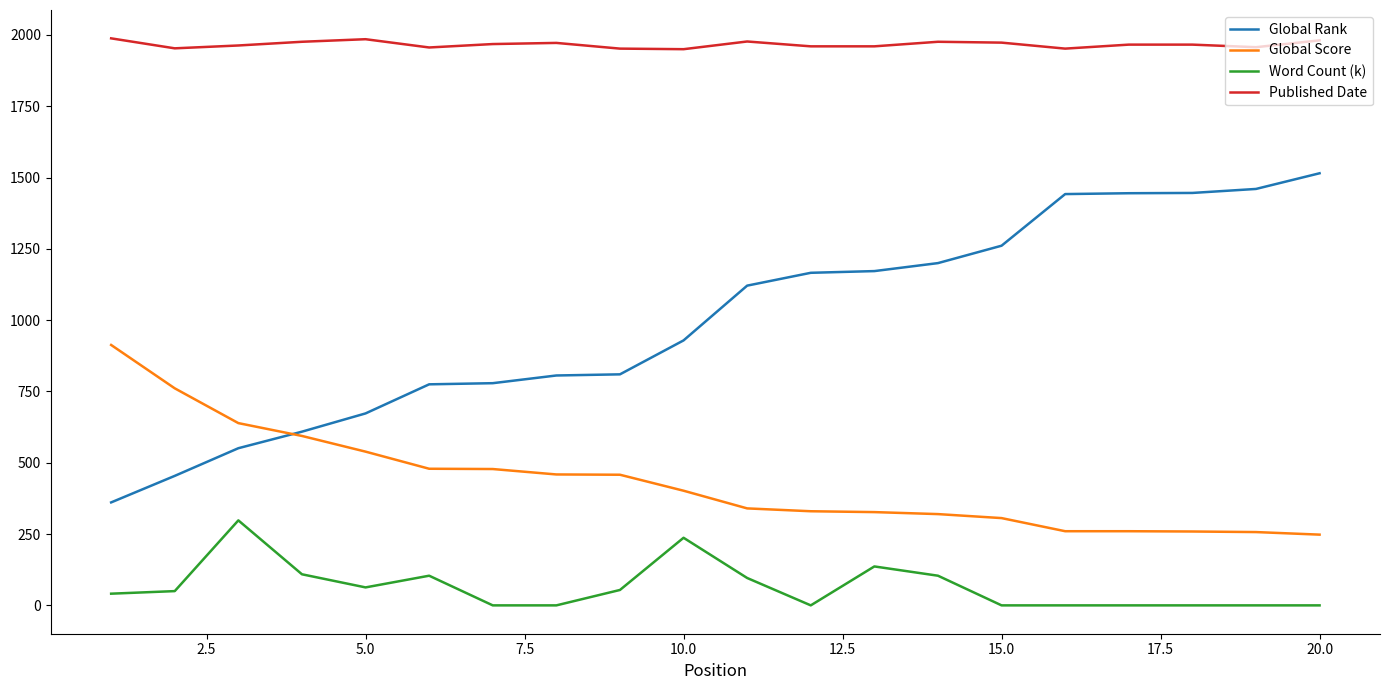

Which series has the largest total across all categories?

Published Date